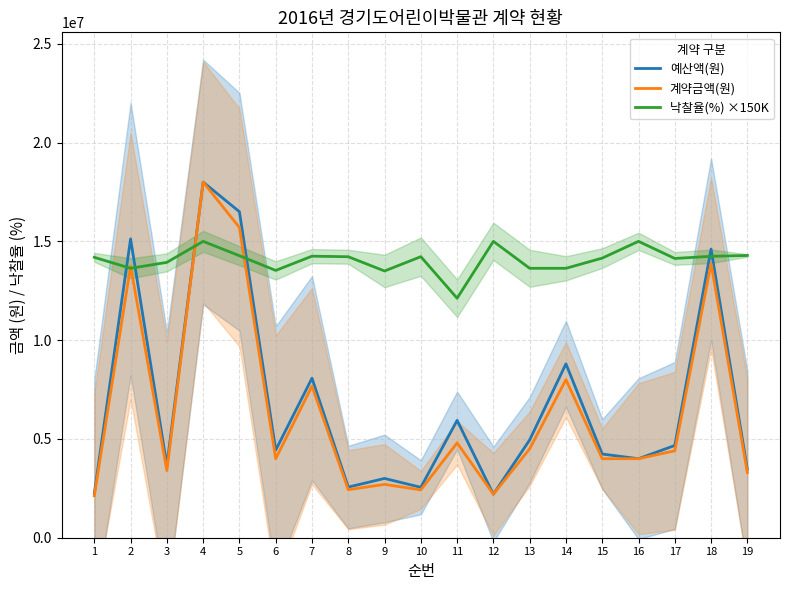

Between 2 and 6, which is larger?

2